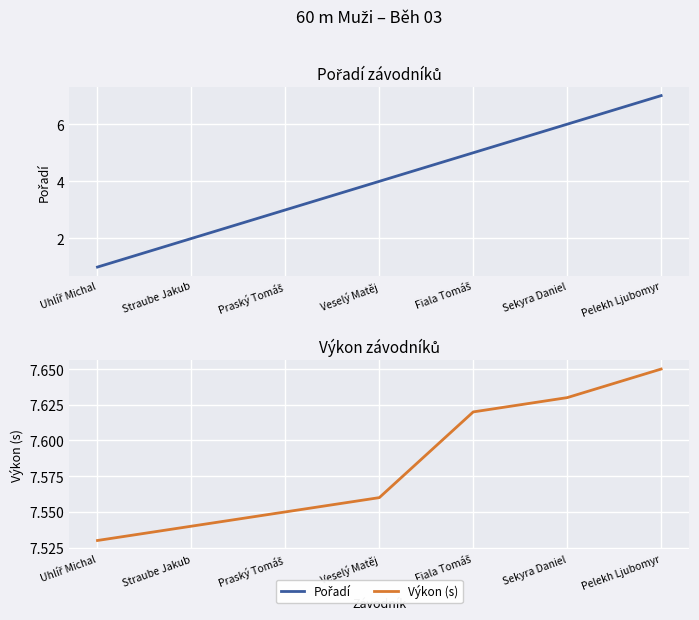

Read the Pořadí value at Veselý Matěj.

4.0